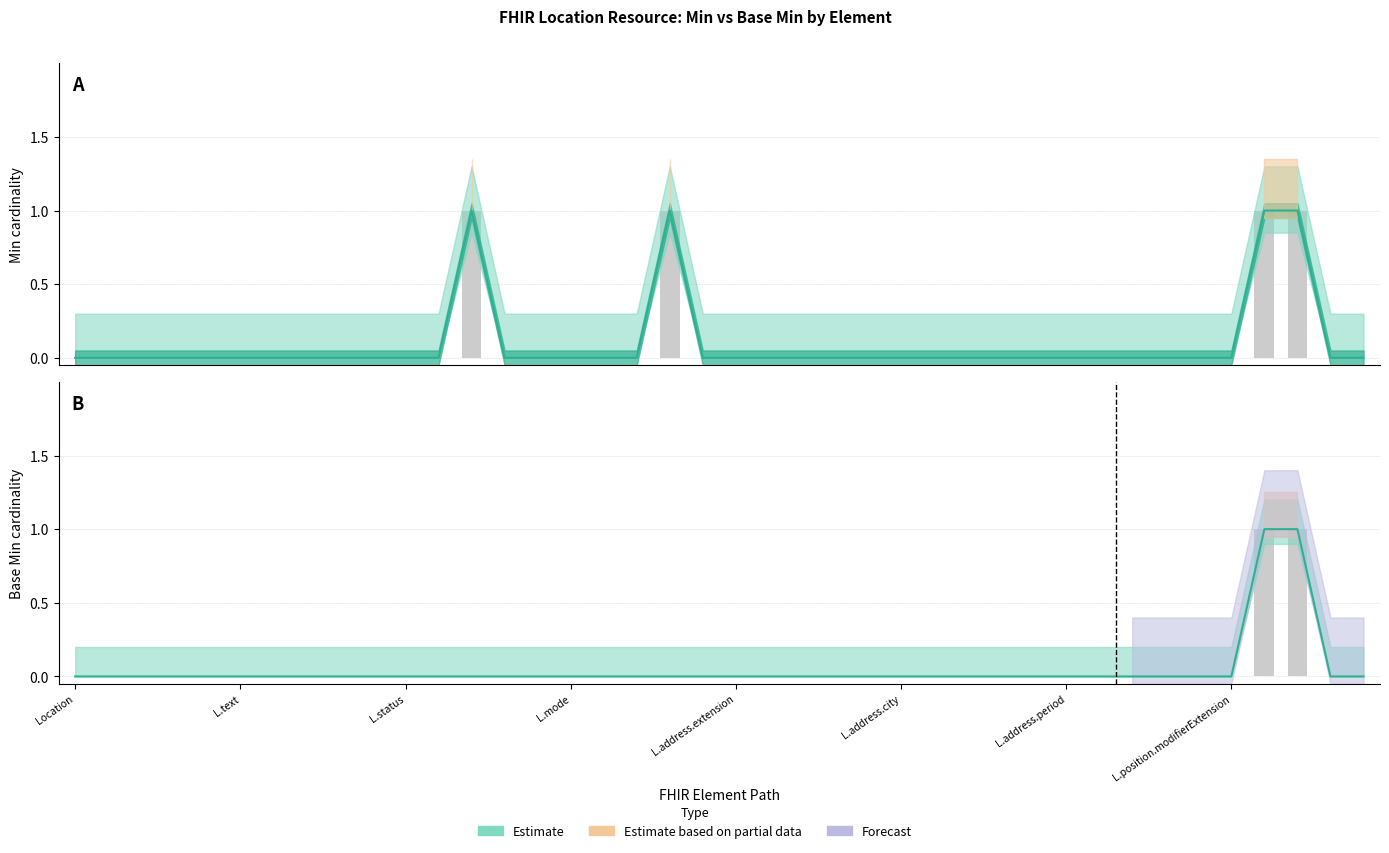

Are the bars grouped side by side (vs. stacked)?

Yes